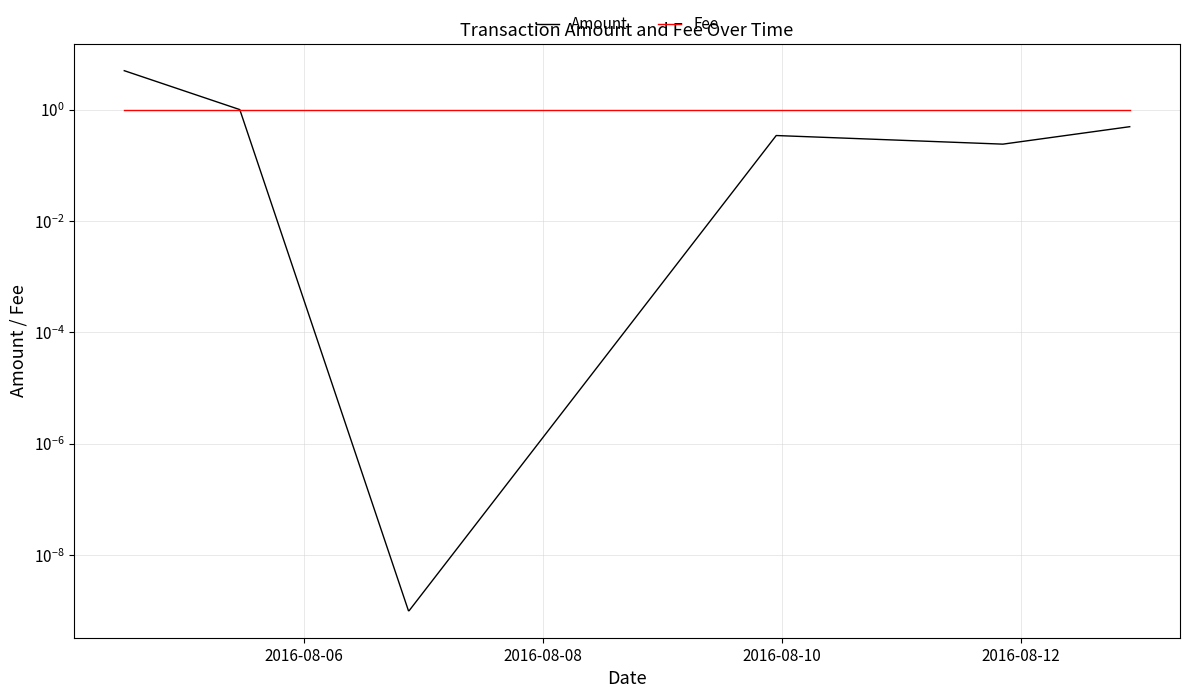

Is the value of Amount at 2016-08-12 greater than the value of Fee at 2016-08-06?

No